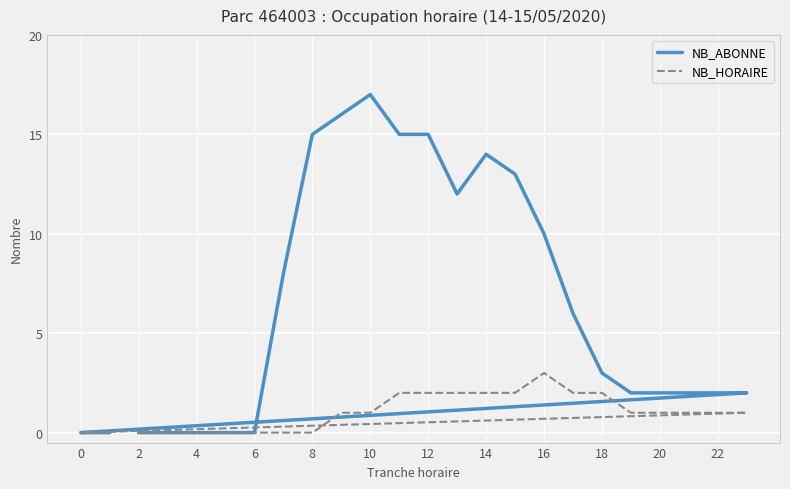

True or false: NB_HORAIRE has more than 2 points higher than both neighbors.

False